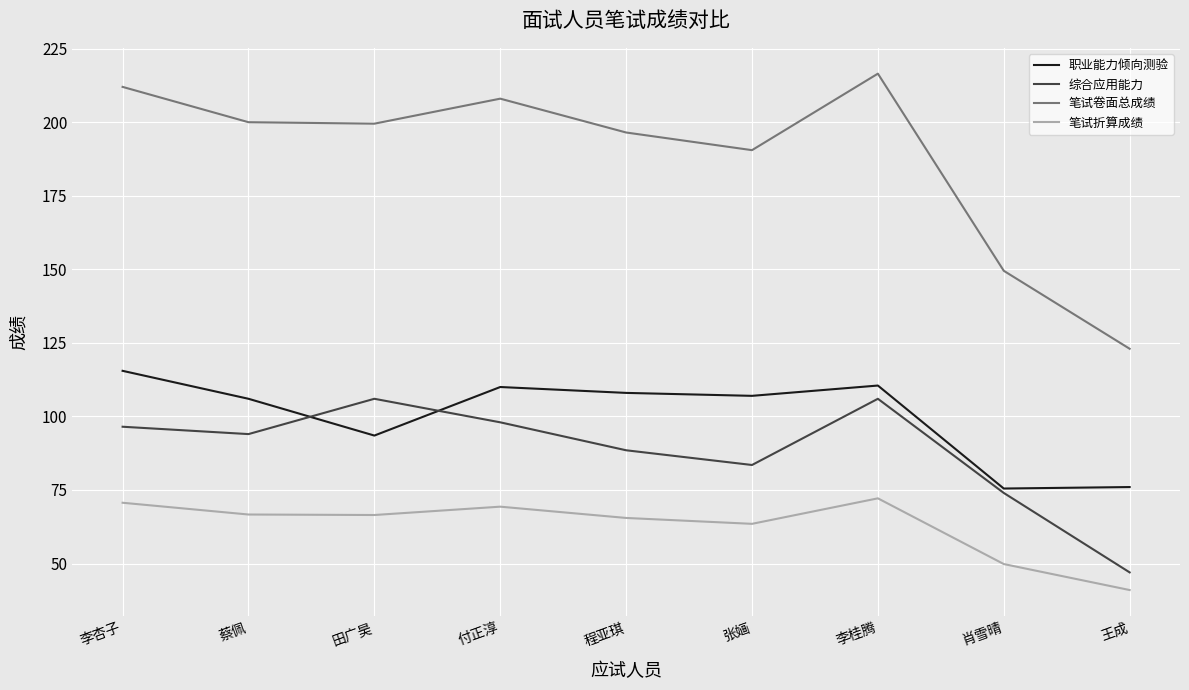

The 职业能力倾向测验 series shows 148.6 at 蔡佩. True or false?

False